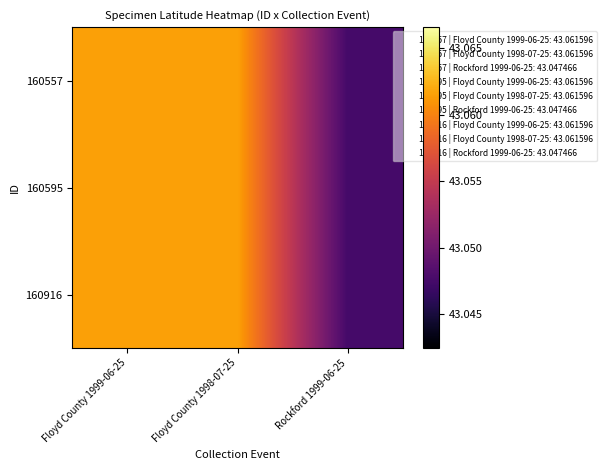

Which series has the largest total across all categories?

160557